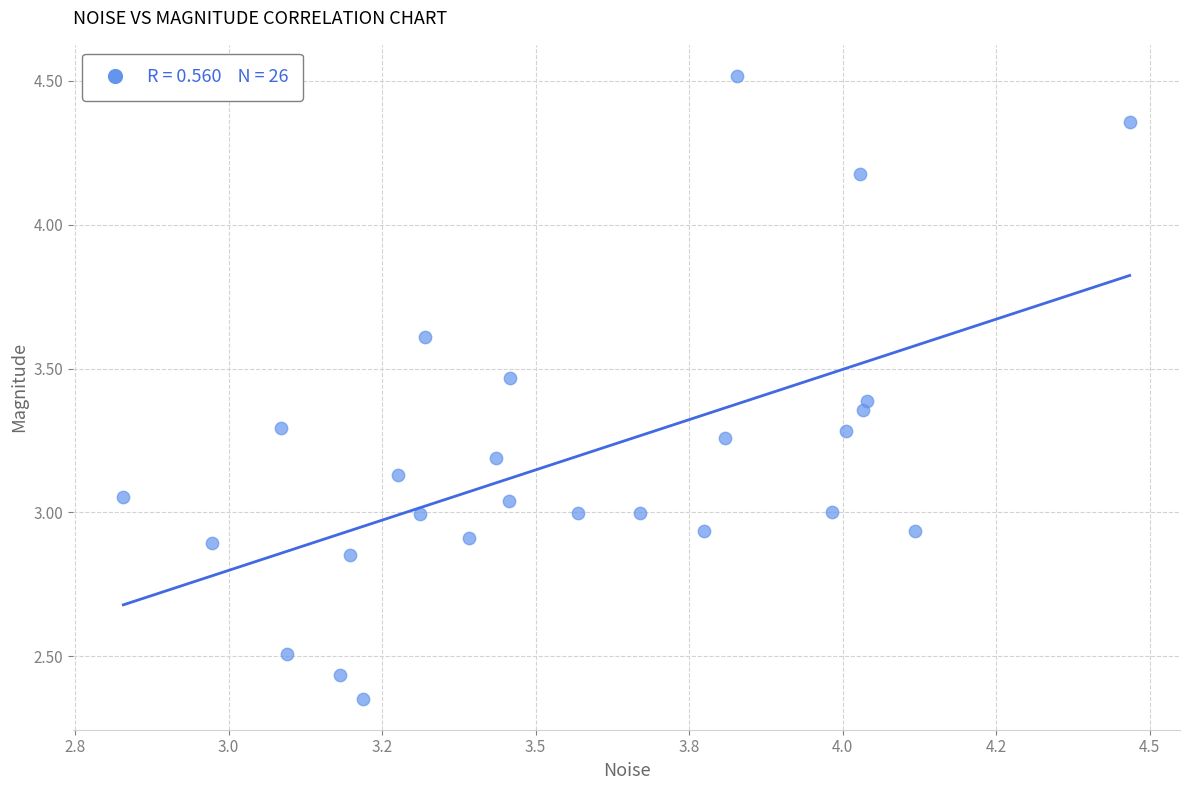

What is the range of X values (max minus min)?

1.6